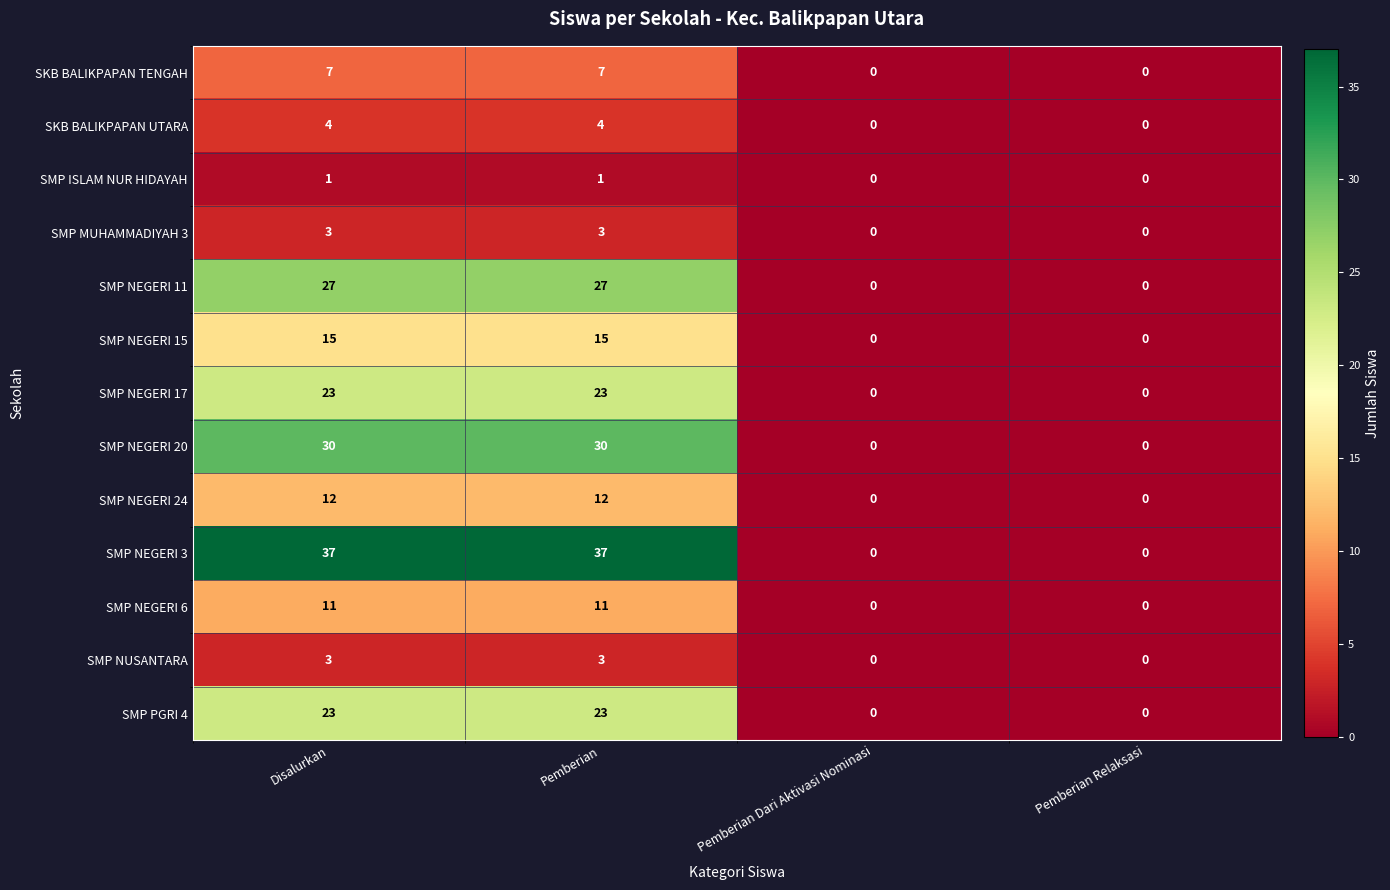

Which series has the largest total across all categories?

SMP NEGERI 3